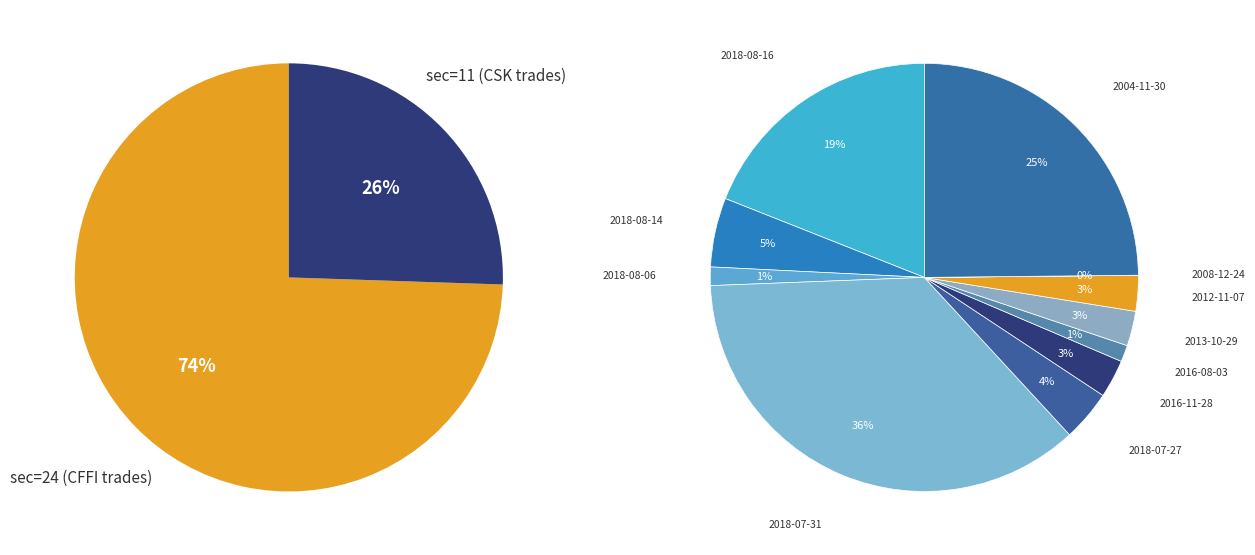

Which slice is the largest?

2018-07-31